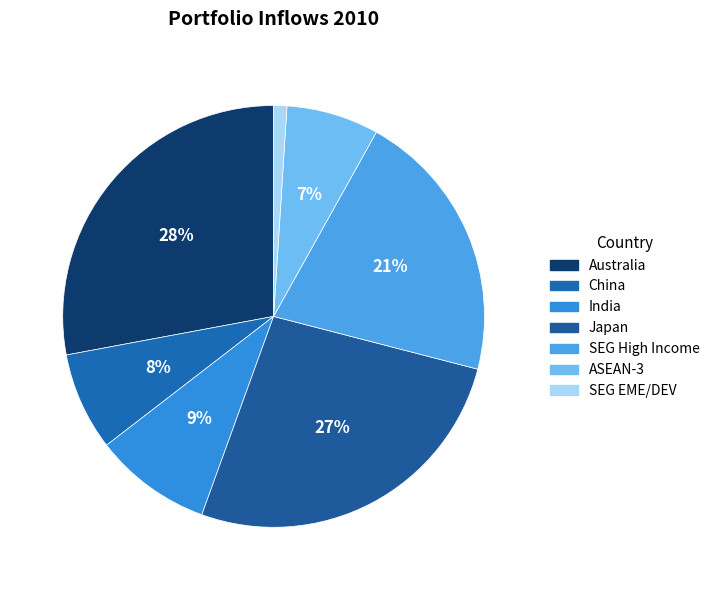

How many slices are in this pie chart?

7